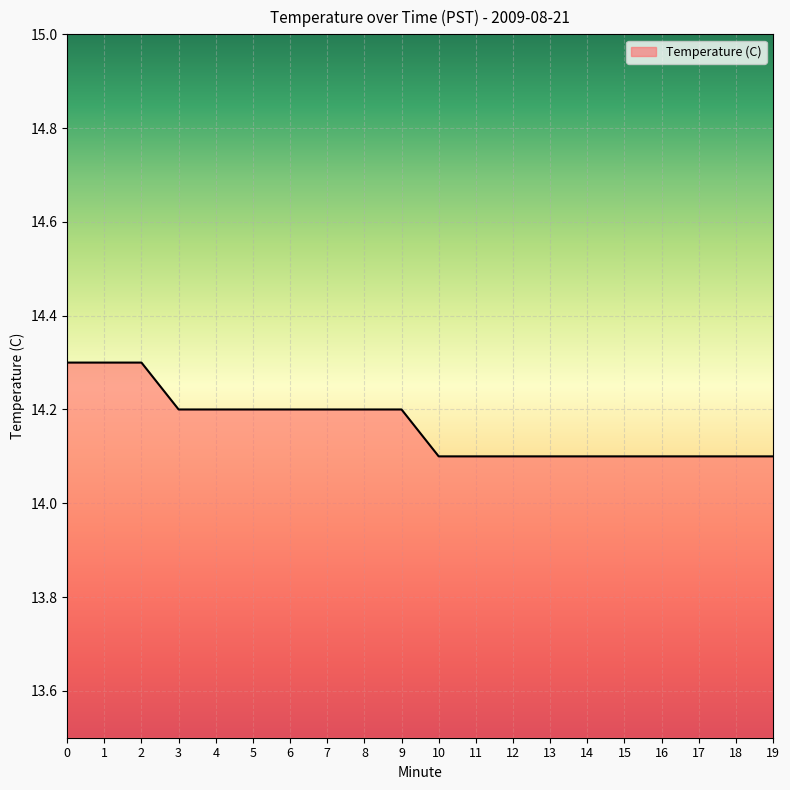

Count the values in the range 14 to 15.

20